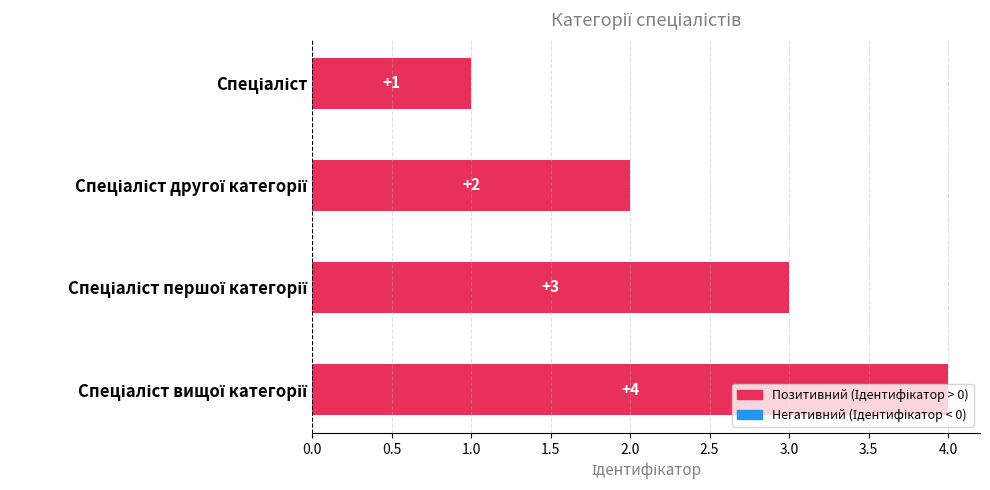

What is the value of the 2nd bar from the top?

2